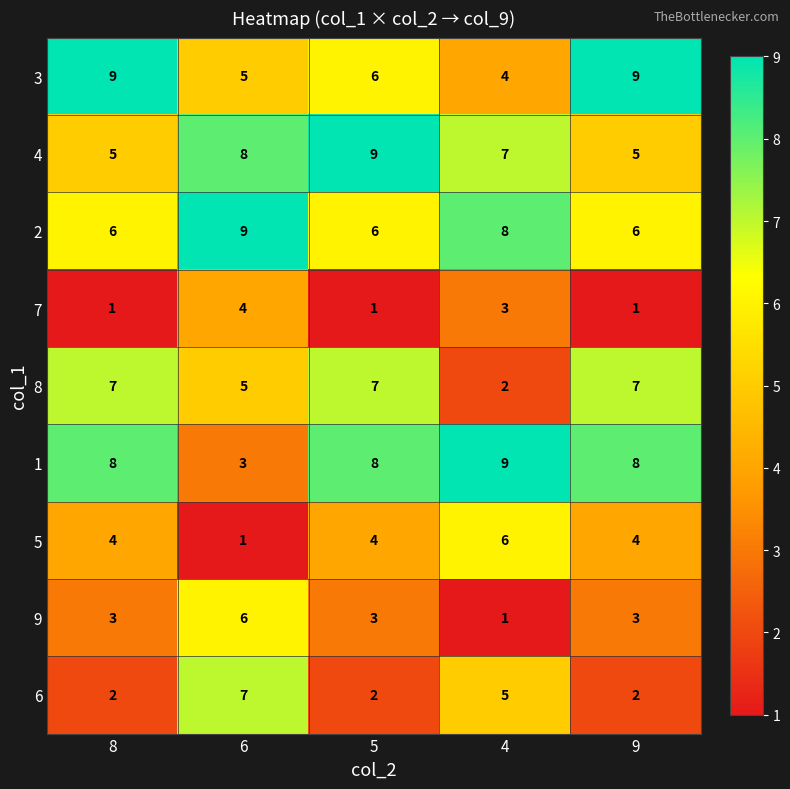

Rank the series at 4 from lowest to highest value.

9, 8, 7, 3, 6, 5, 4, 2, 1